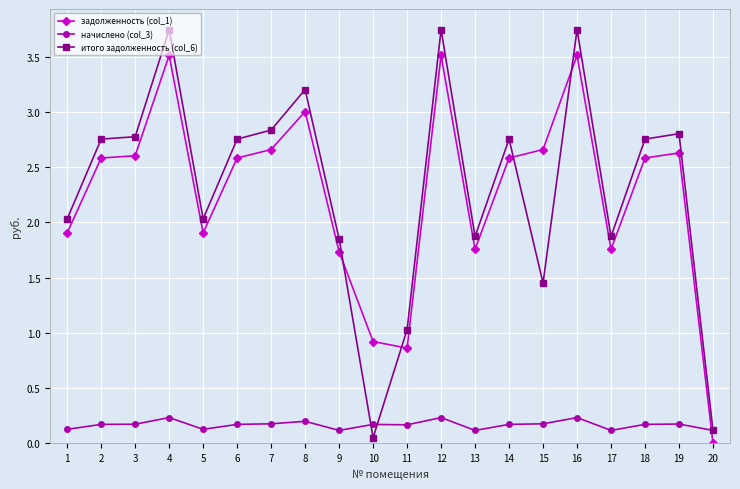

At how many categories does at least one series exceed 1?

18